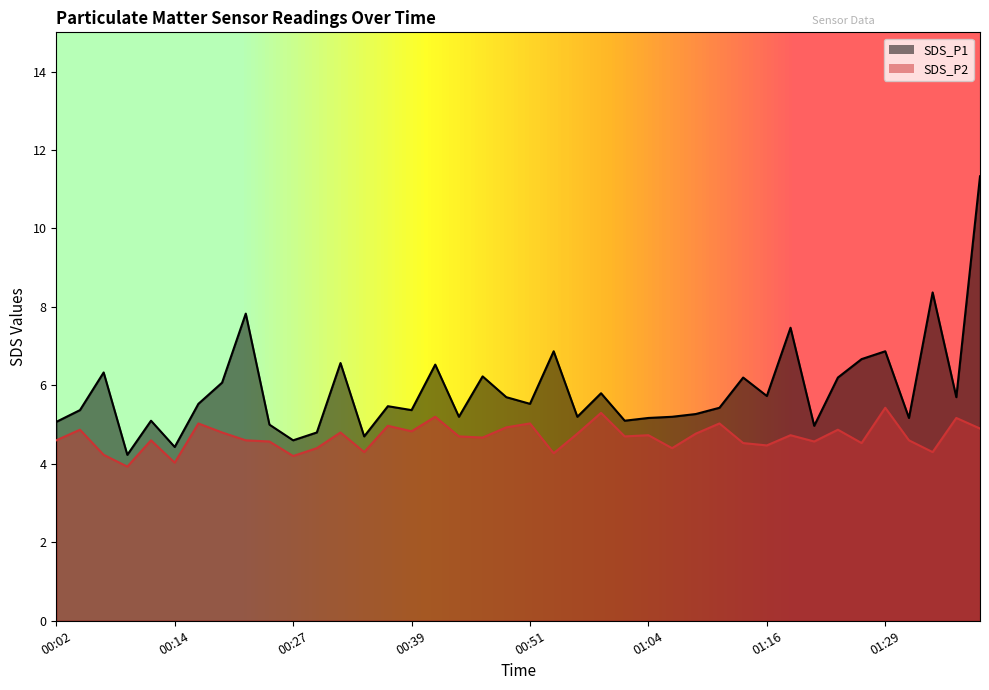

Reading right to left, transcribe all the data shown in this chart.

SDS_P1: 11.3	5.7	8.4	5.2	6.9	6.7	6.2	5.0	7.5	5.7	6.2	5.4	5.3	5.2	5.2	5.1	5.8	5.2	6.9	5.5	5.7	6.2	5.2	6.5	5.4	5.5	4.7	6.6	4.8	4.6	5.0	7.8	6.1	5.5	4.4	5.1	4.2	6.3	5.4	5.1
SDS_P2: 4.9	5.2	4.3	4.6	5.4	4.5	4.9	4.6	4.7	4.5	4.5	5.0	4.8	4.4	4.7	4.7	5.3	4.8	4.3	5.0	4.9	4.7	4.7	5.2	4.8	5.0	4.3	4.8	4.4	4.2	4.6	4.6	4.8	5.0	4.0	4.6	3.9	4.2	4.9	4.6